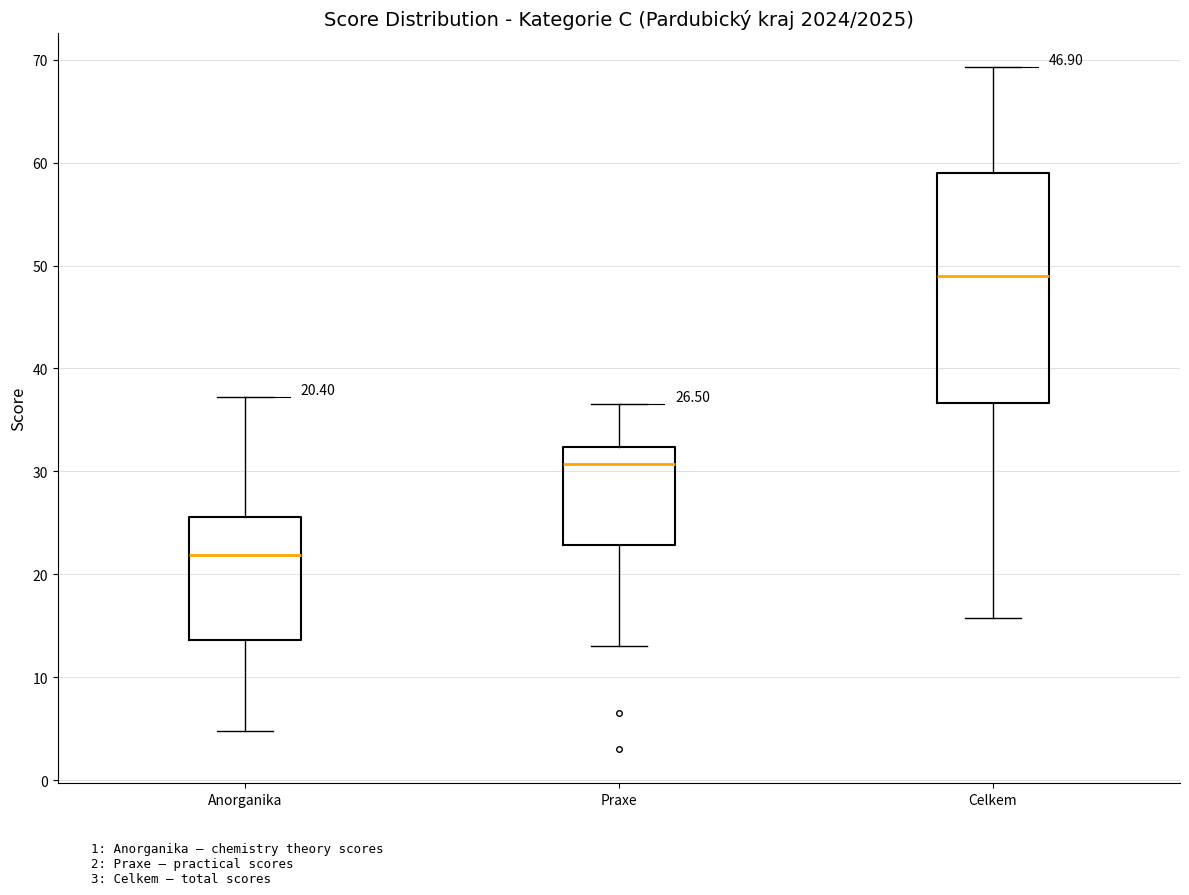

Comparing the boxes themselves (not the whiskers), which one is the tallest?

Celkem